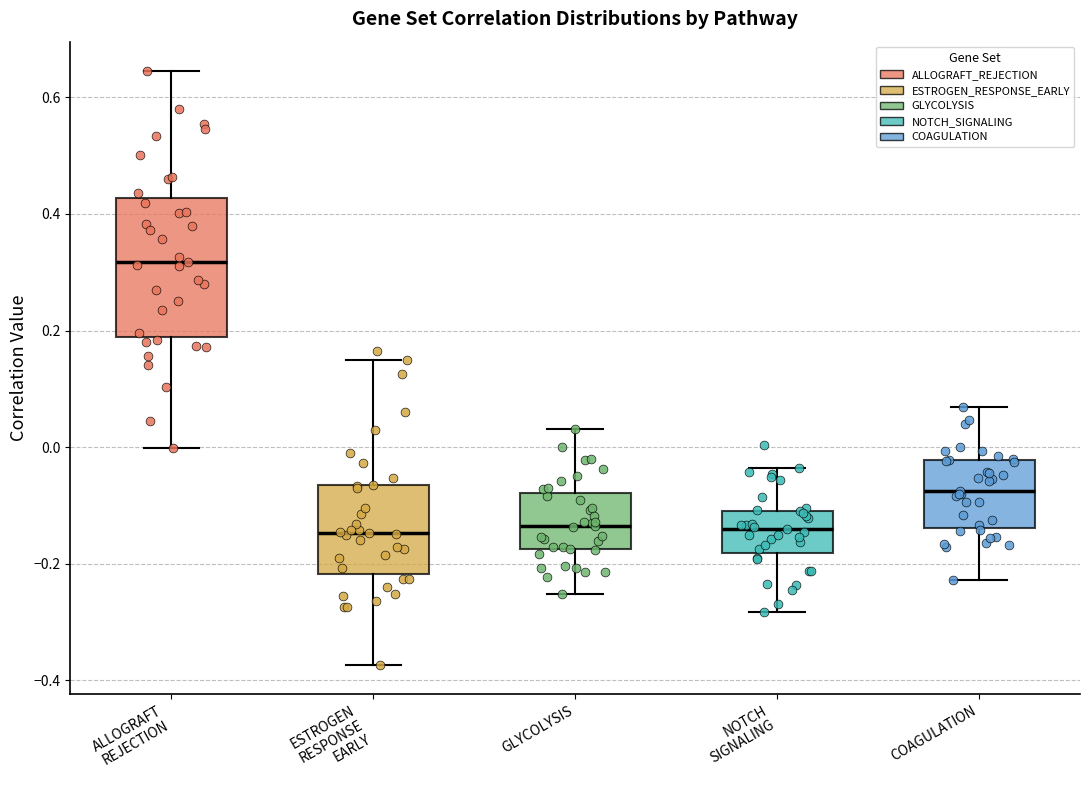

Reading left to right, transcribe this box plot: for each box, give where its median line is, the range the box spans, and where its two whiskers end, as read against the y-axis. The values are not printed on the chart, so give them approximately, as read against the axis.

ALLOGRAFT REJECTION: median 0.32, box 0.18 to 0.42, whiskers 0.00 to 0.64
ESTROGEN RESPONSE EARLY: median -0.14, box -0.22 to -0.06, whiskers -0.38 to 0.14
GLYCOLYSIS: median -0.14, box -0.18 to -0.08, whiskers -0.26 to 0.04
NOTCH SIGNALING: median -0.14, box -0.18 to -0.10, whiskers -0.28 to -0.04
COAGULATION: median -0.08, box -0.14 to -0.02, whiskers -0.22 to 0.06